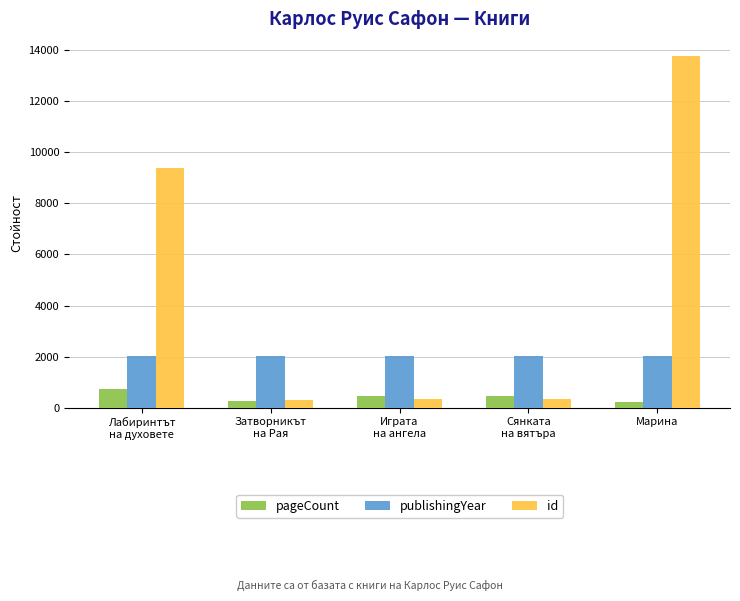

At Играта
на ангела, list the series in order from largest to smallest.

publishingYear, pageCount, id